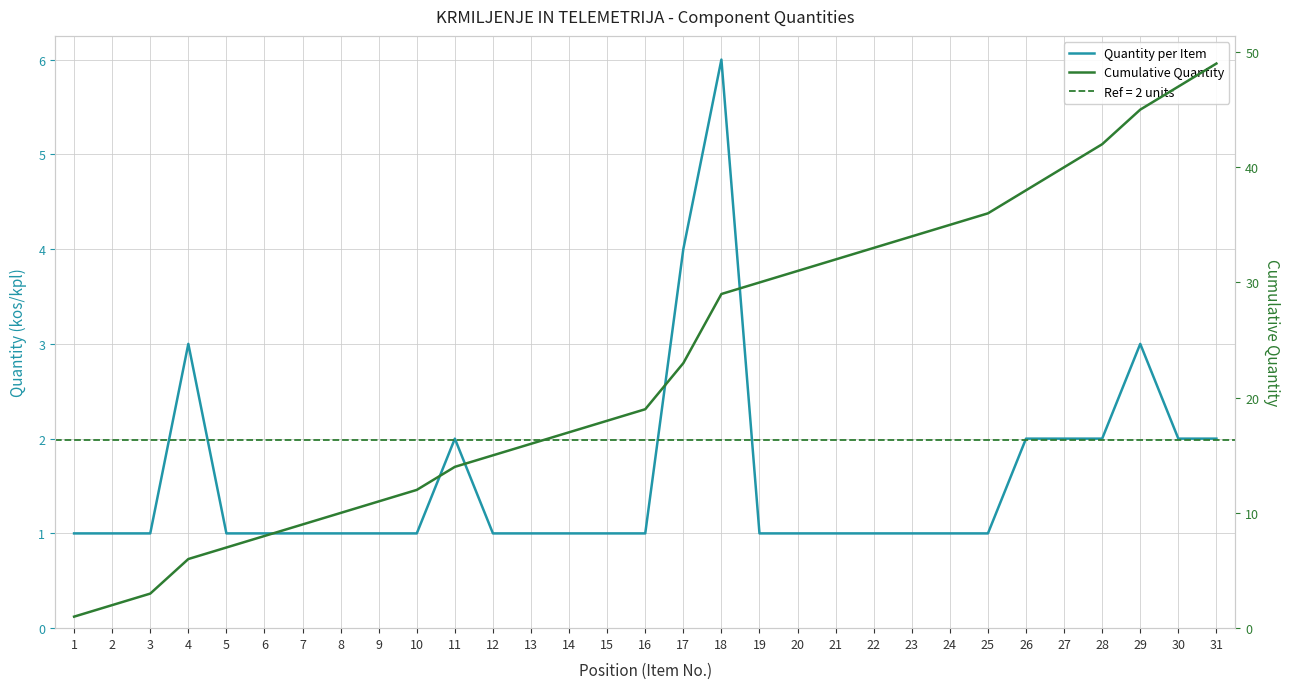

Which series changed the most between 9 and 24?

Cumulative Quantity